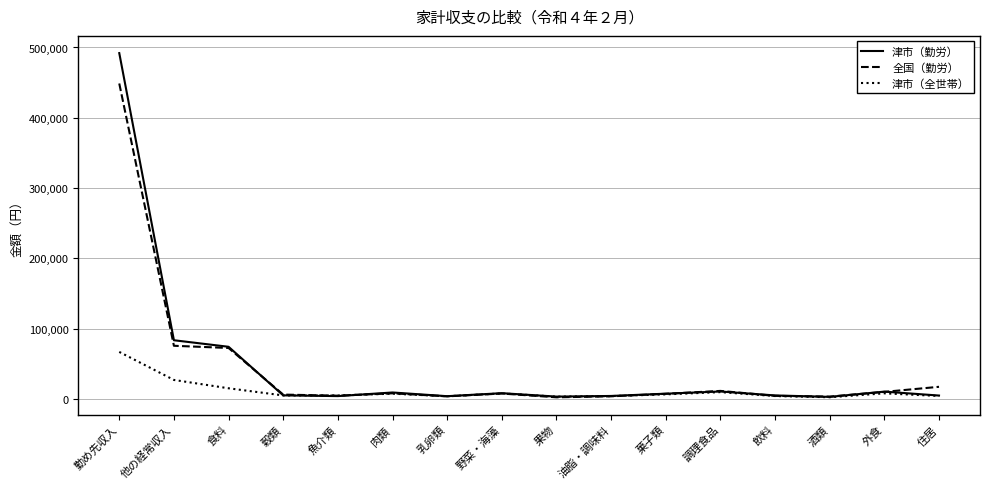

Which series has the widest spread of values?

津市（勤労）